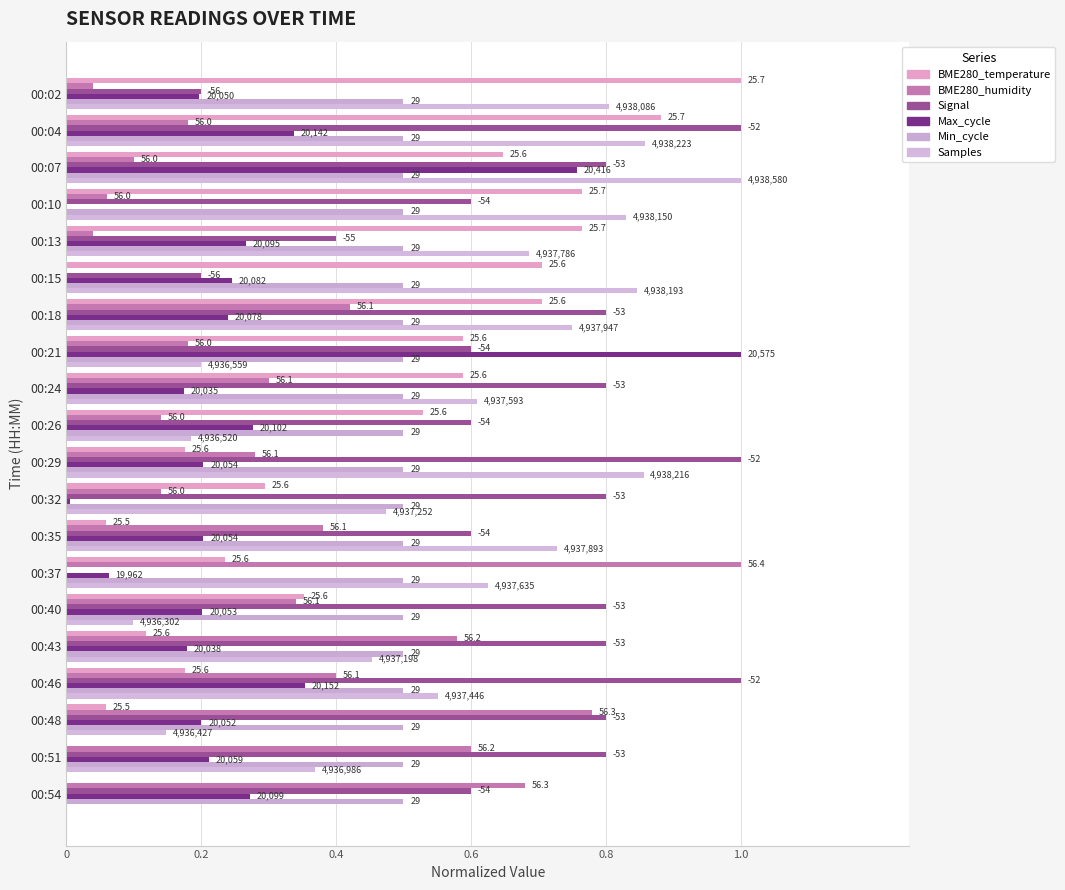

What is the average value of the Samples series?

0.6